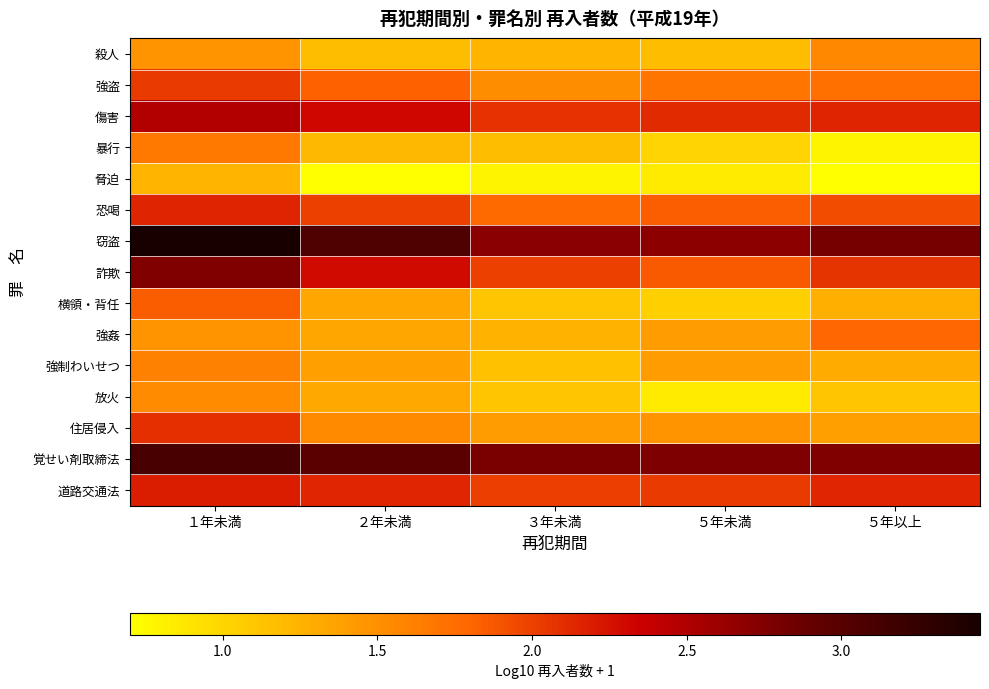

Which series has the largest total across all categories?

窃盗